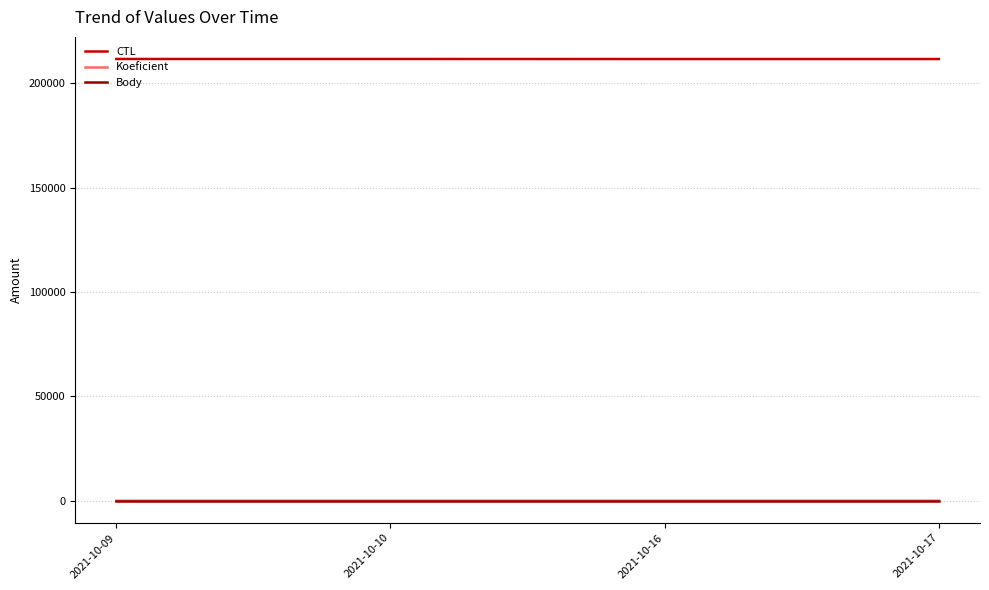

Is the value of CTL at 2021-10-17 greater than the value of Body at 2021-10-10?

Yes